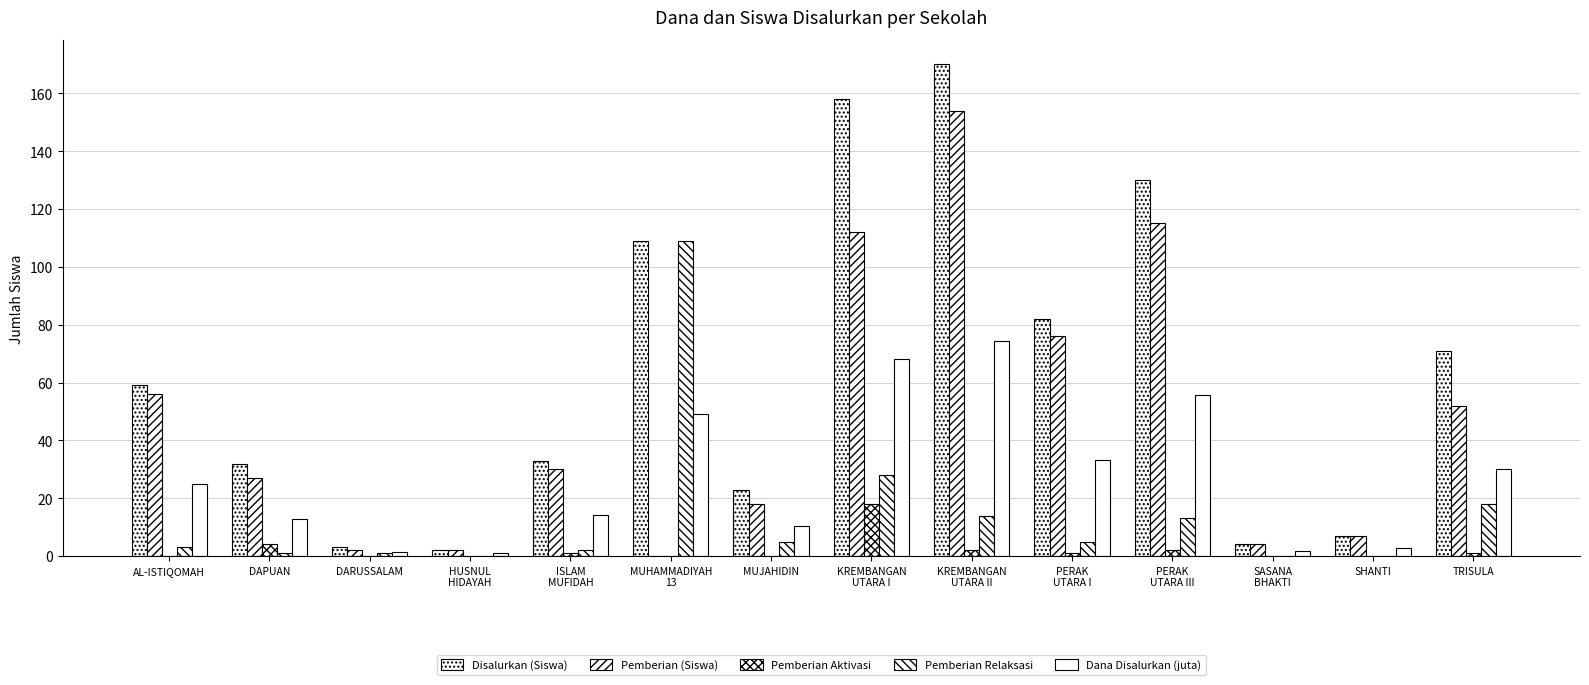

At which label is Pemberian Aktivasi closest to 9?

DAPUAN